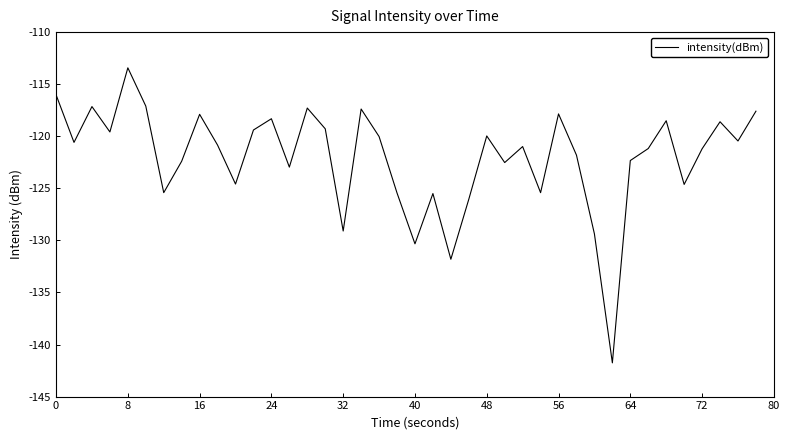

What is the greatest value displayed?

-113.4